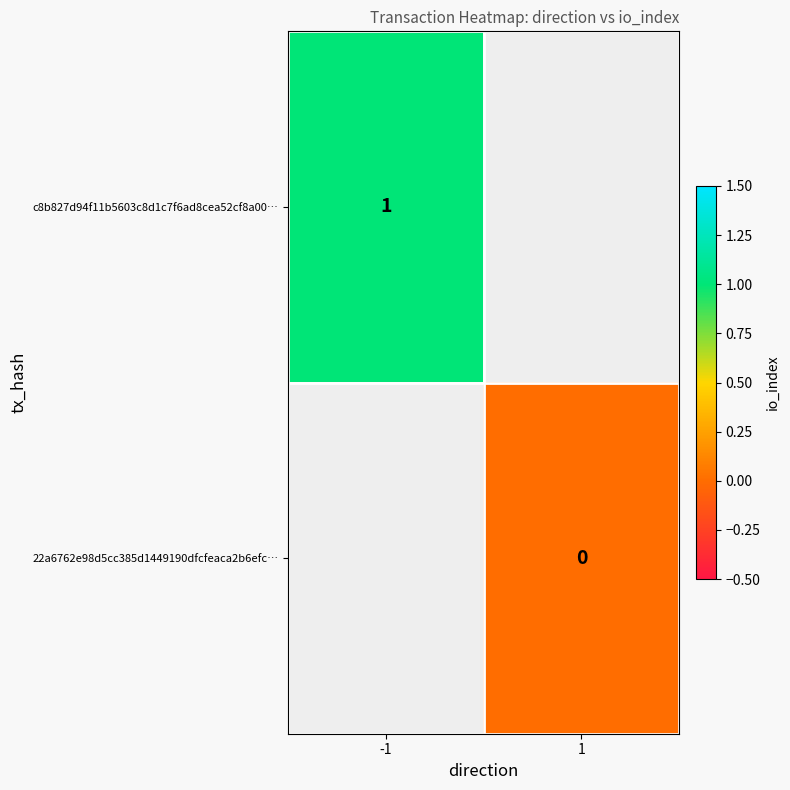

Is the value of c8b827d94f11b5603c8d1c7f6ad8cea52cf8a00… at -1 greater than the value of 22a6762e98d5cc385d1449190dfcfeaca2b6efc… at 1?

Yes